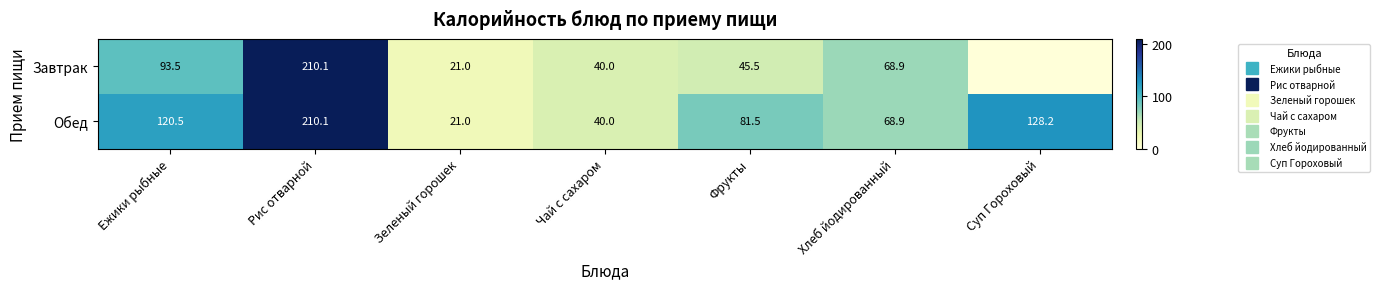

Which series has the largest total across all categories?

Обед